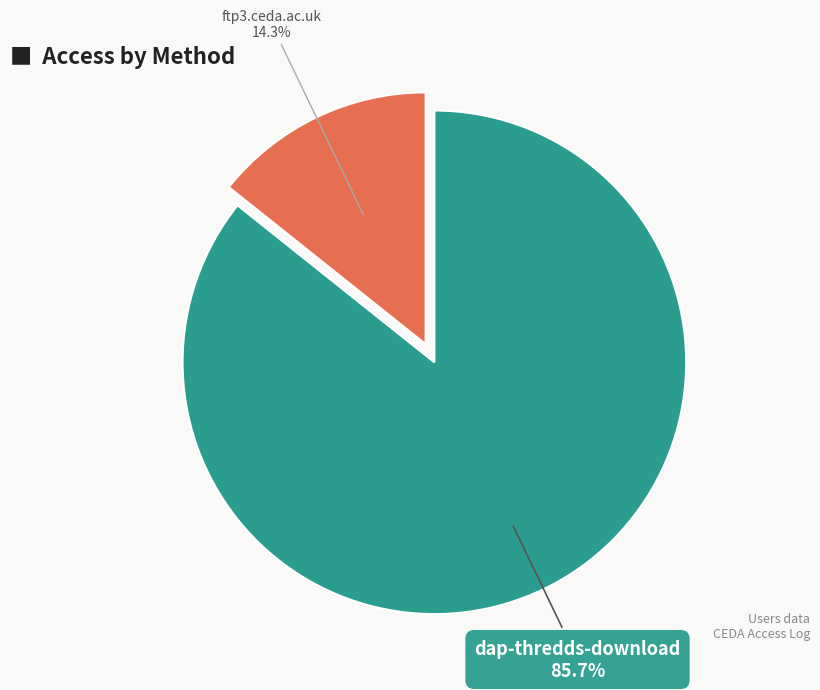

To the nearest percent, what is the difference between the largest and smallest slice percentages?

71%